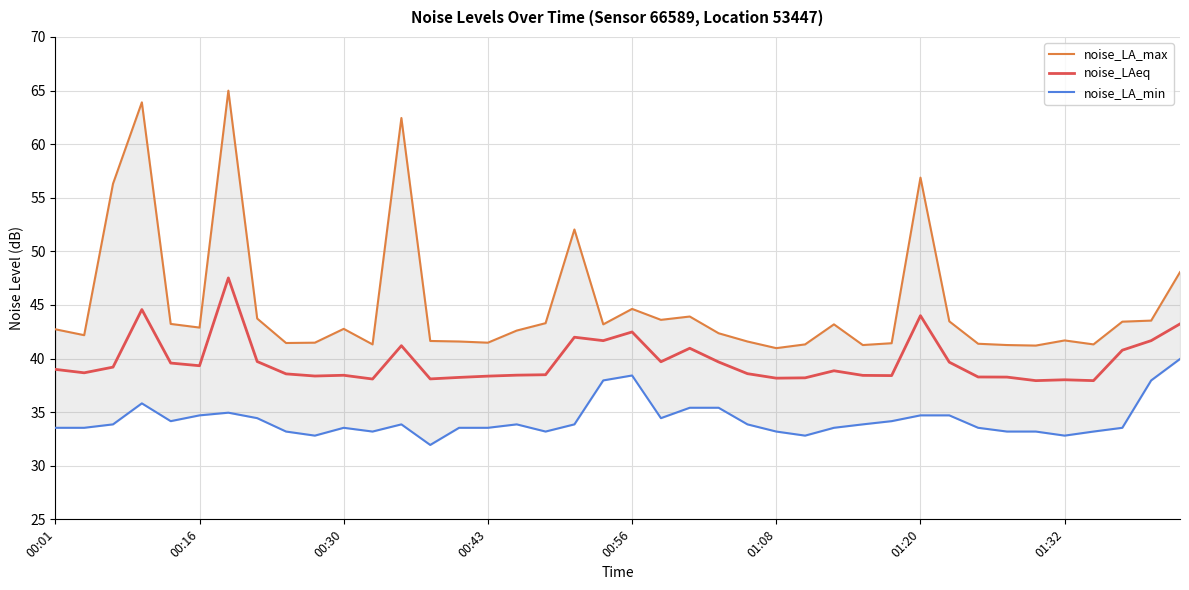

What is the minimum value shown in the chart?

31.9